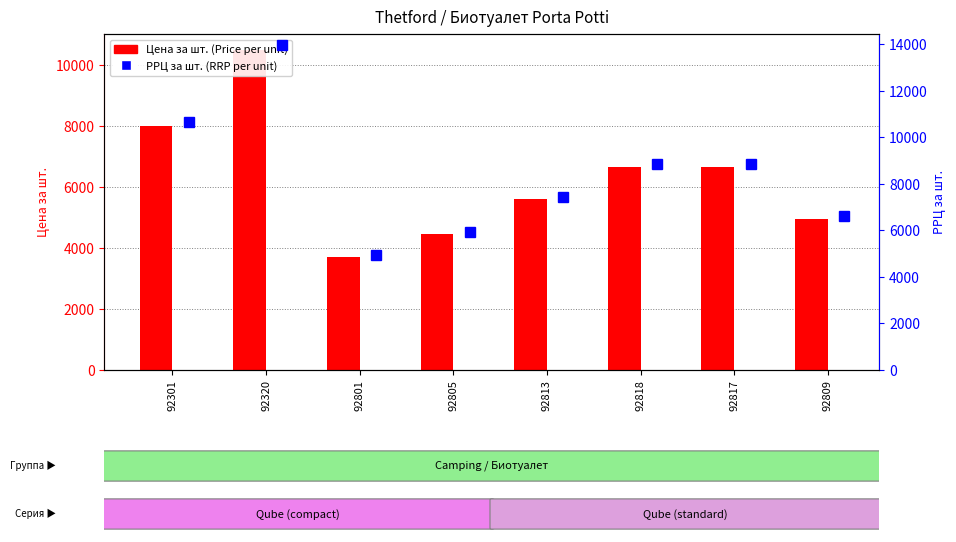

Where does the Цена за шт. (Price per unit) series first go above 6658?

92301